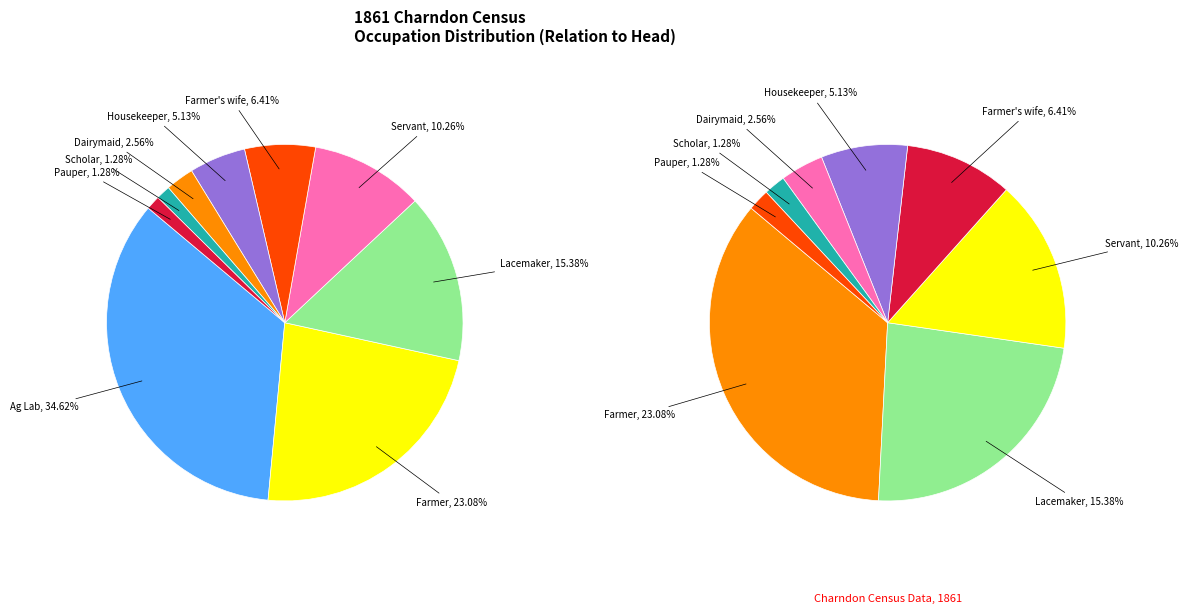

Is there a majority slice in this chart?

No